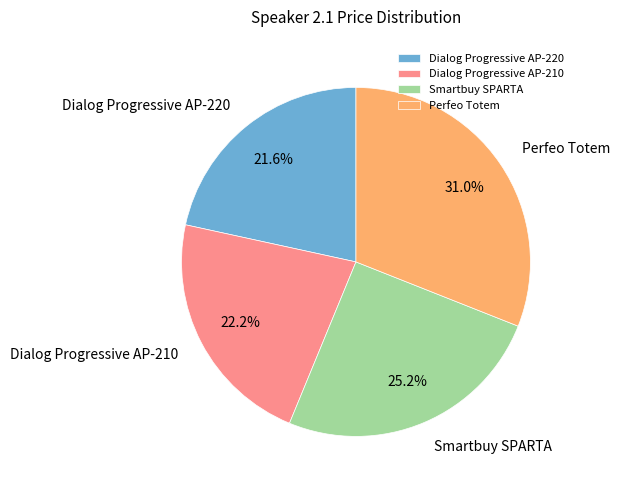

Rank the categories by value from highest to lowest.

Perfeo Totem, Smartbuy SPARTA, Dialog Progressive AP-210, Dialog Progressive AP-220